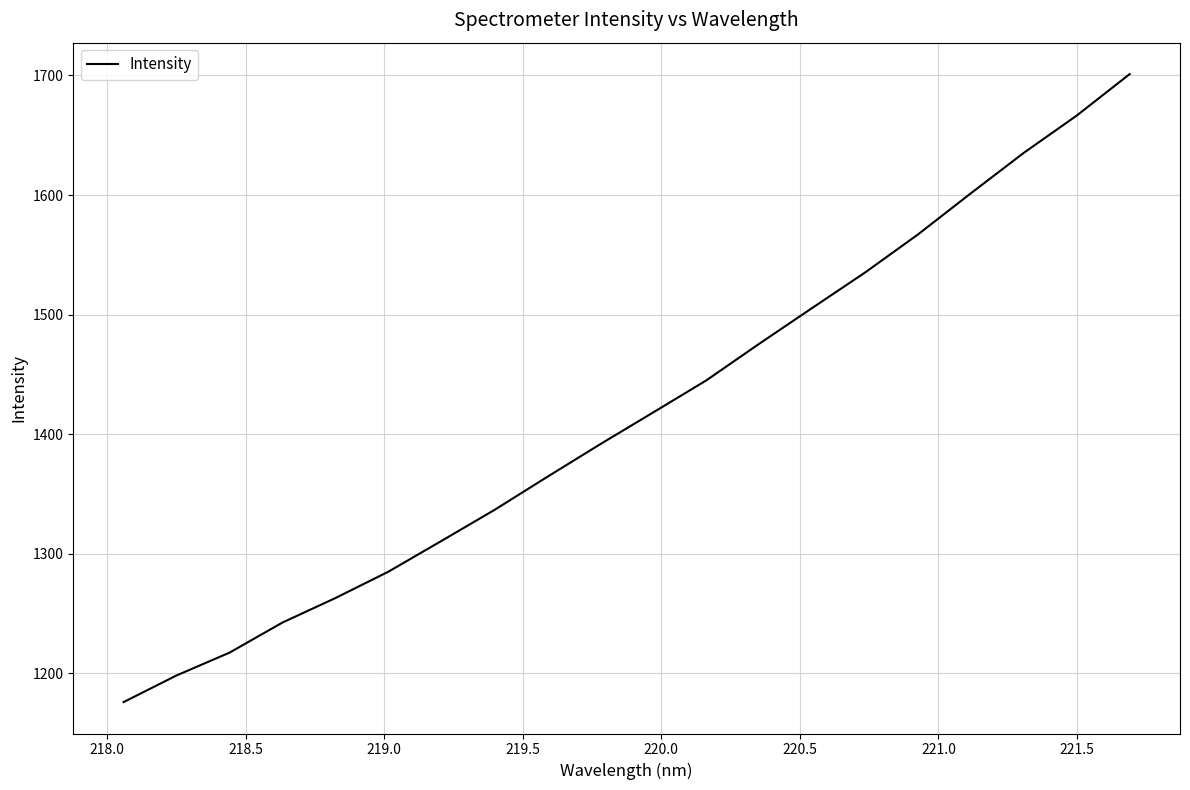

How many categories are shown in the chart?

20